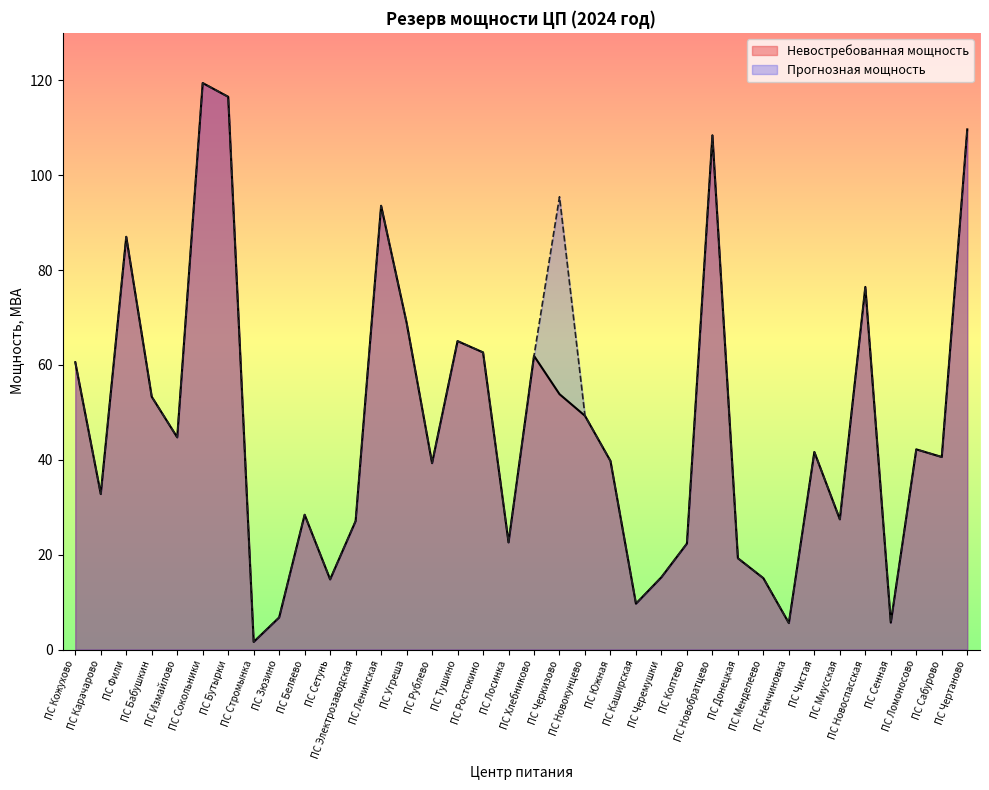

Where is the first local maximum for Прогнозная мощность?

ПС Фили